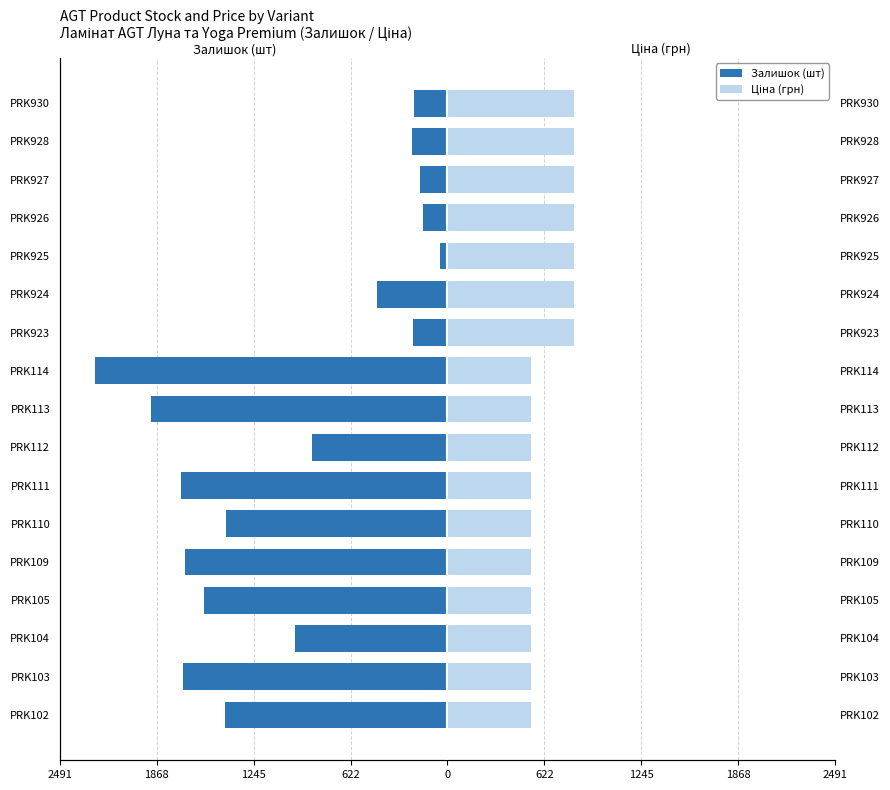

How many categories are shown in the chart?

17